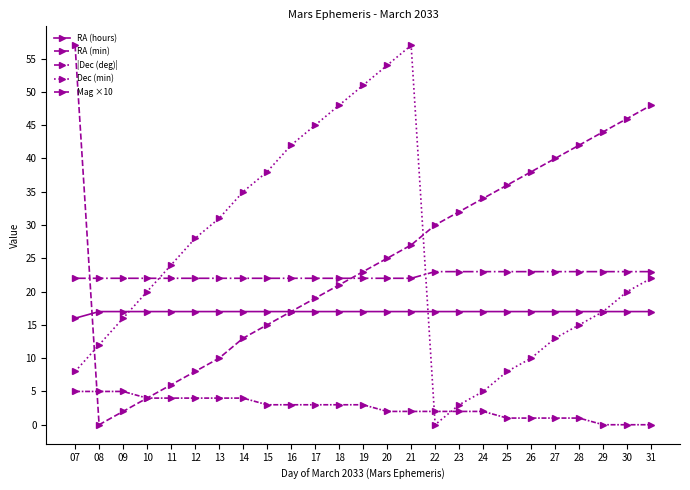

Which series has the largest total across all categories?

RA (min)